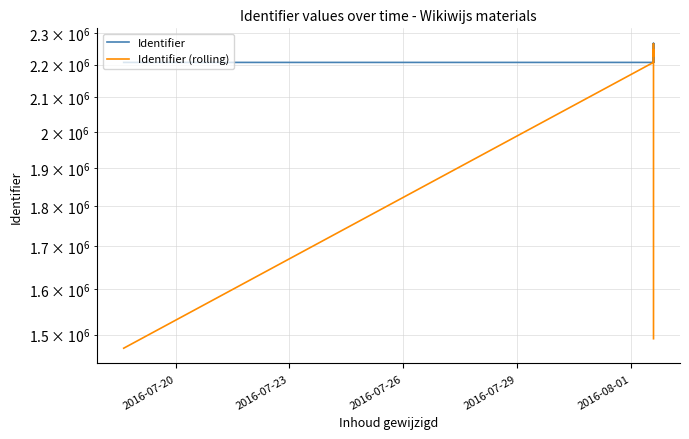

Is the value of Identifier (rolling) at 2016-07-26 greater than the value of Identifier at 5?

No